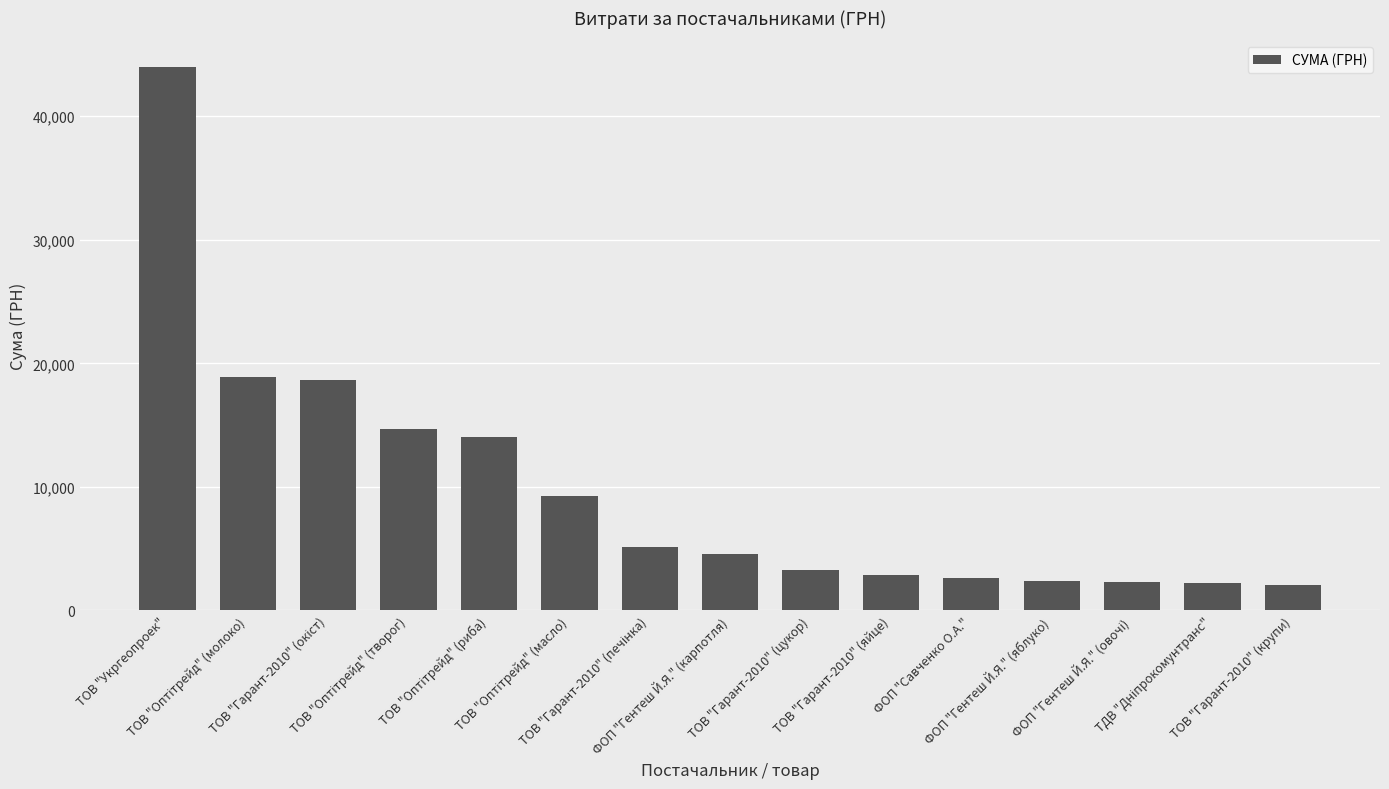

What is the sum of all values?

146919.6